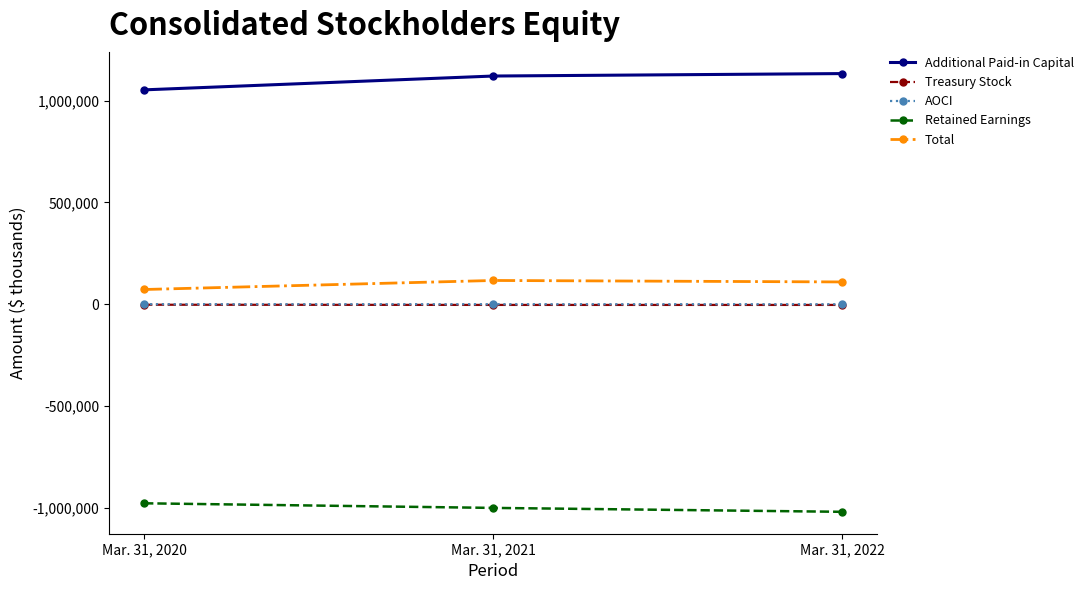

Does the chart display data point markers on the line(s)?

Yes